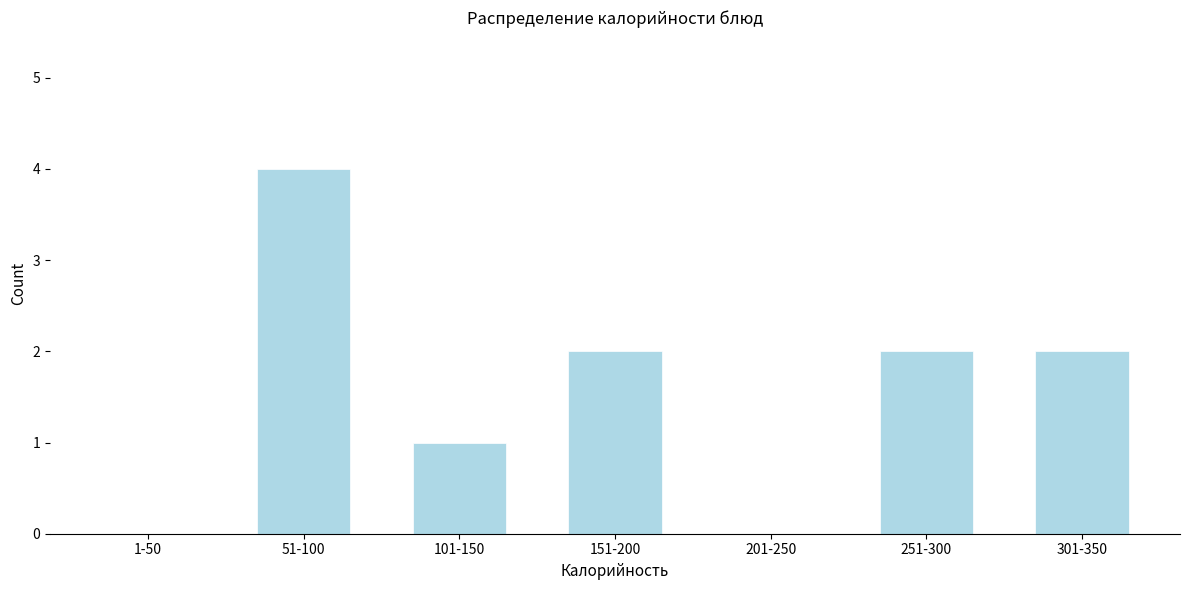

Reading left to right, extract all data points from this chart.

1-50=0	51-100=4	101-150=1	151-200=2	201-250=0	251-300=2	301-350=2